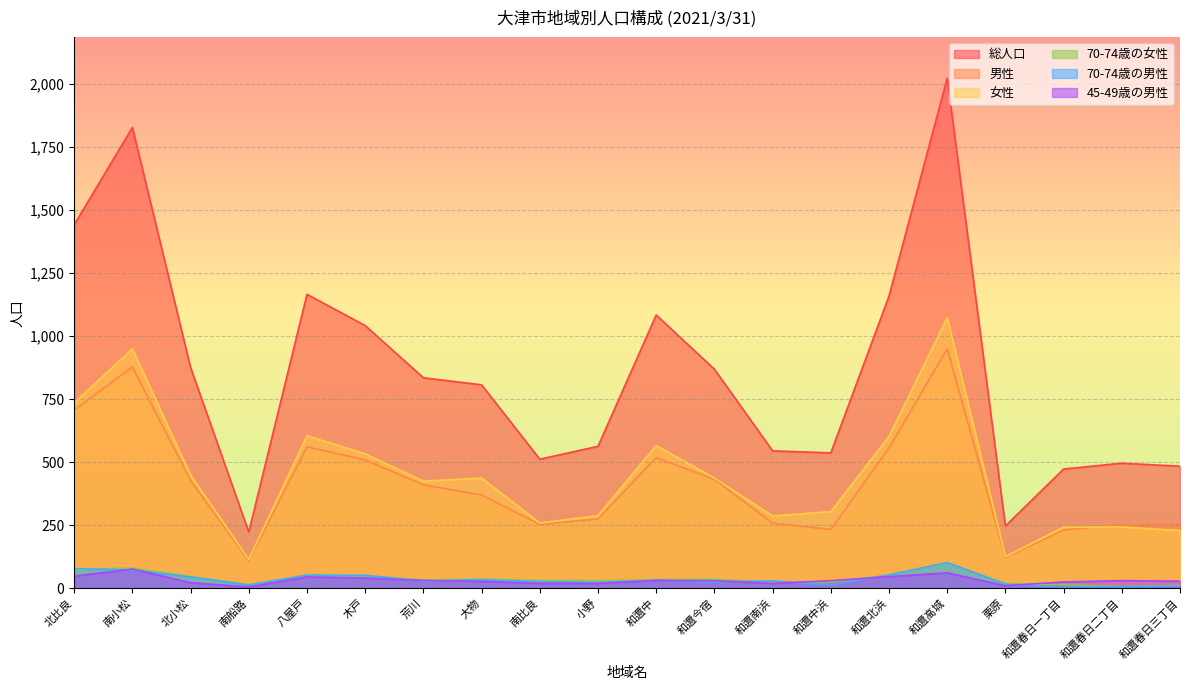

What is the sum of all 男性 values?

8308